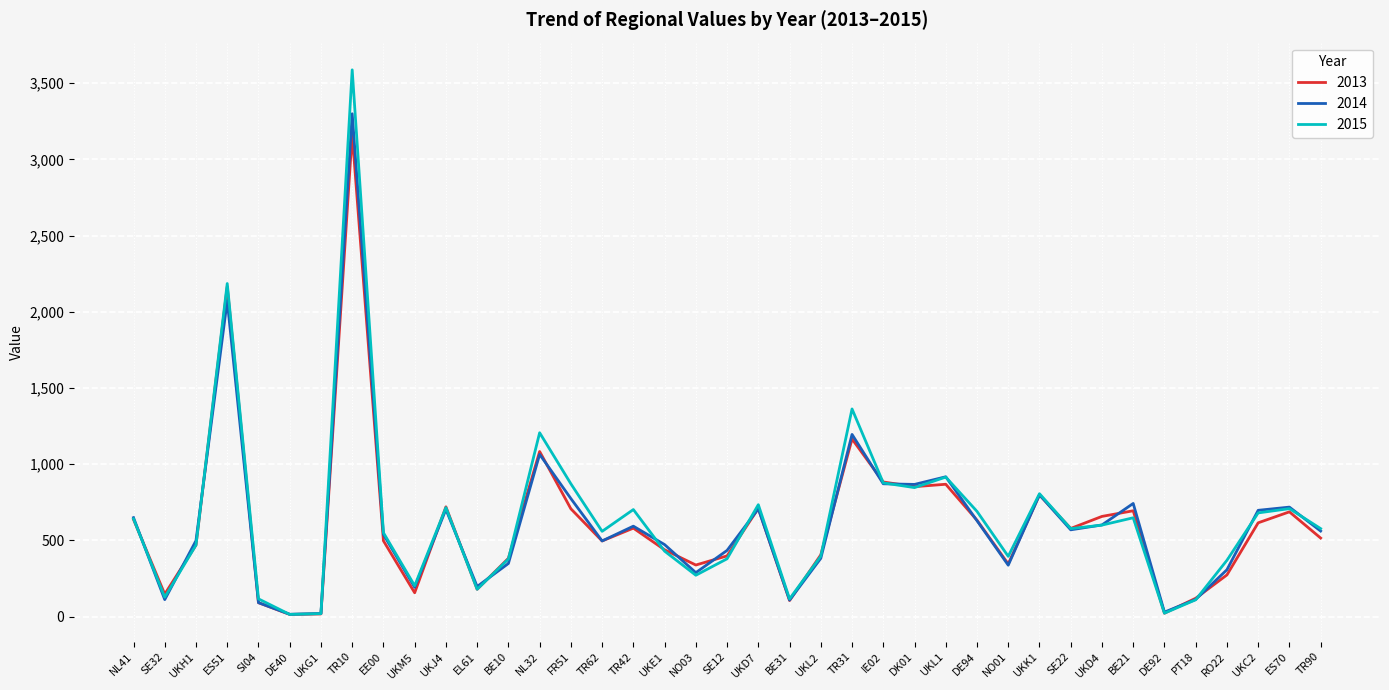

At which label does 2013 first exceed 516?

NL41